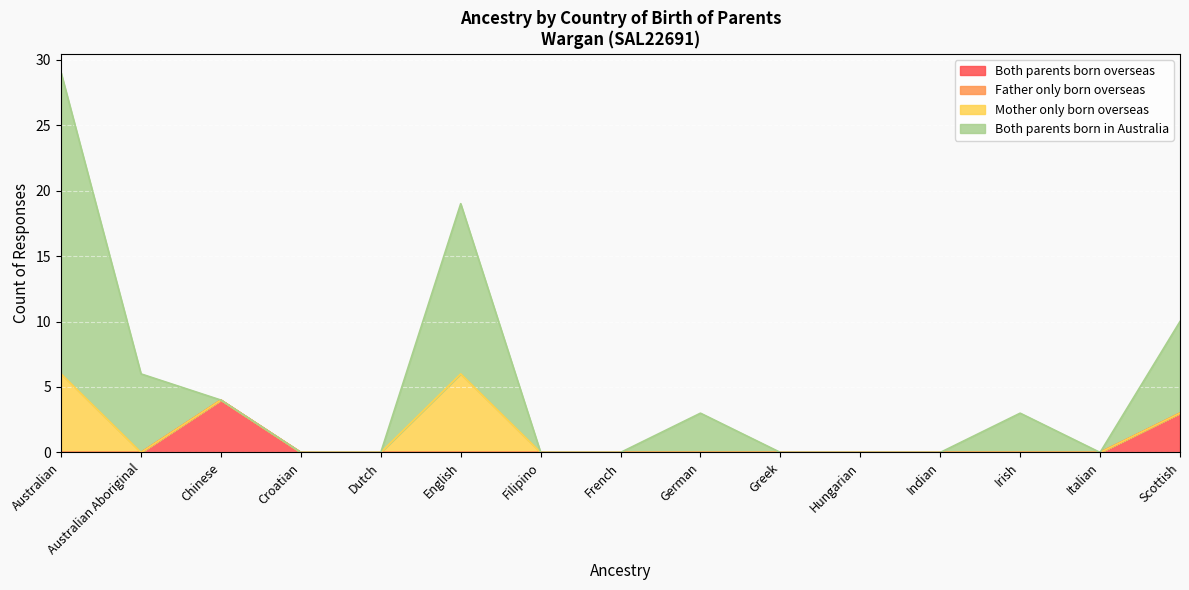

True or false: Both parents born overseas has a value of 0 at Irish.

True